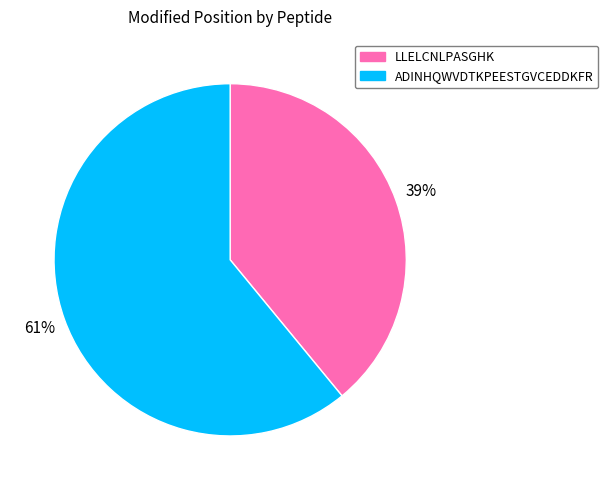

What is the smallest slice in the pie chart?

LLELCNLPASGHK